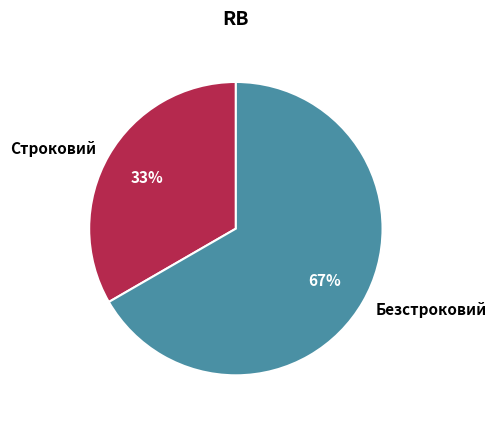

Do Безстроковий and Строковий together represent more than half of the pie?

Yes